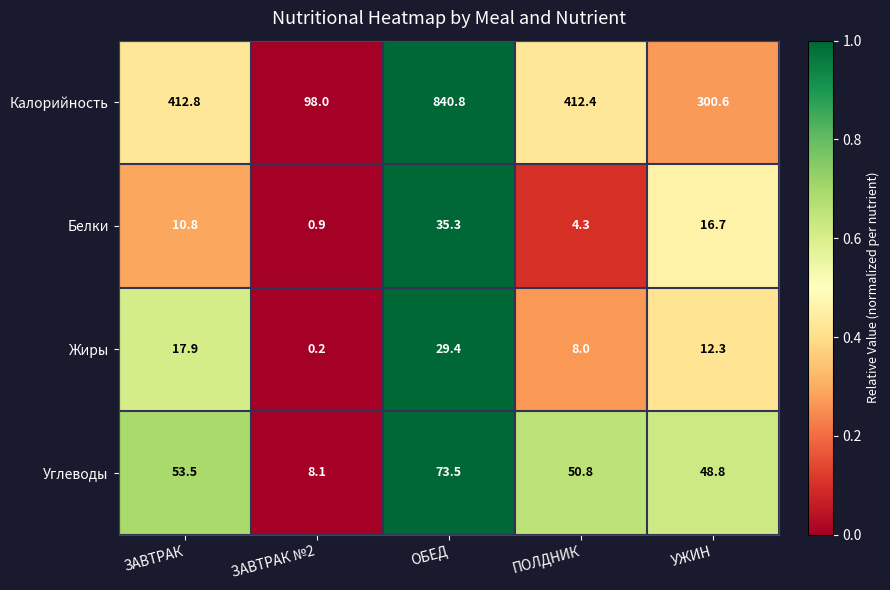

At ОБЕД, list the series in order from largest to smallest.

Калорийность, Углеводы, Белки, Жиры